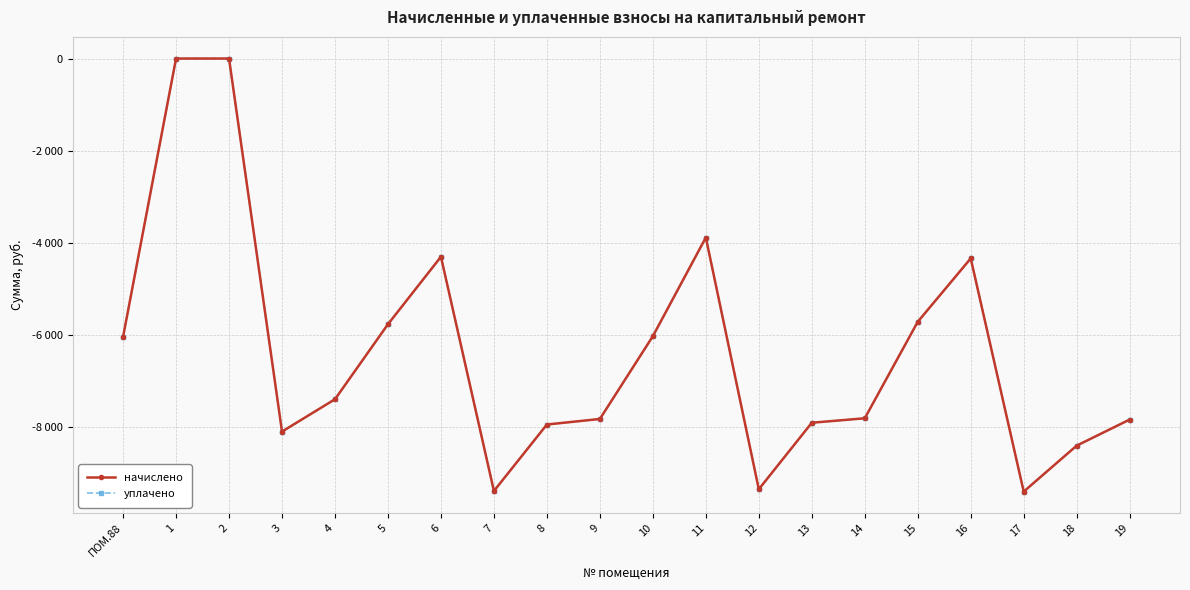

Does the chart have visible grid lines?

Yes